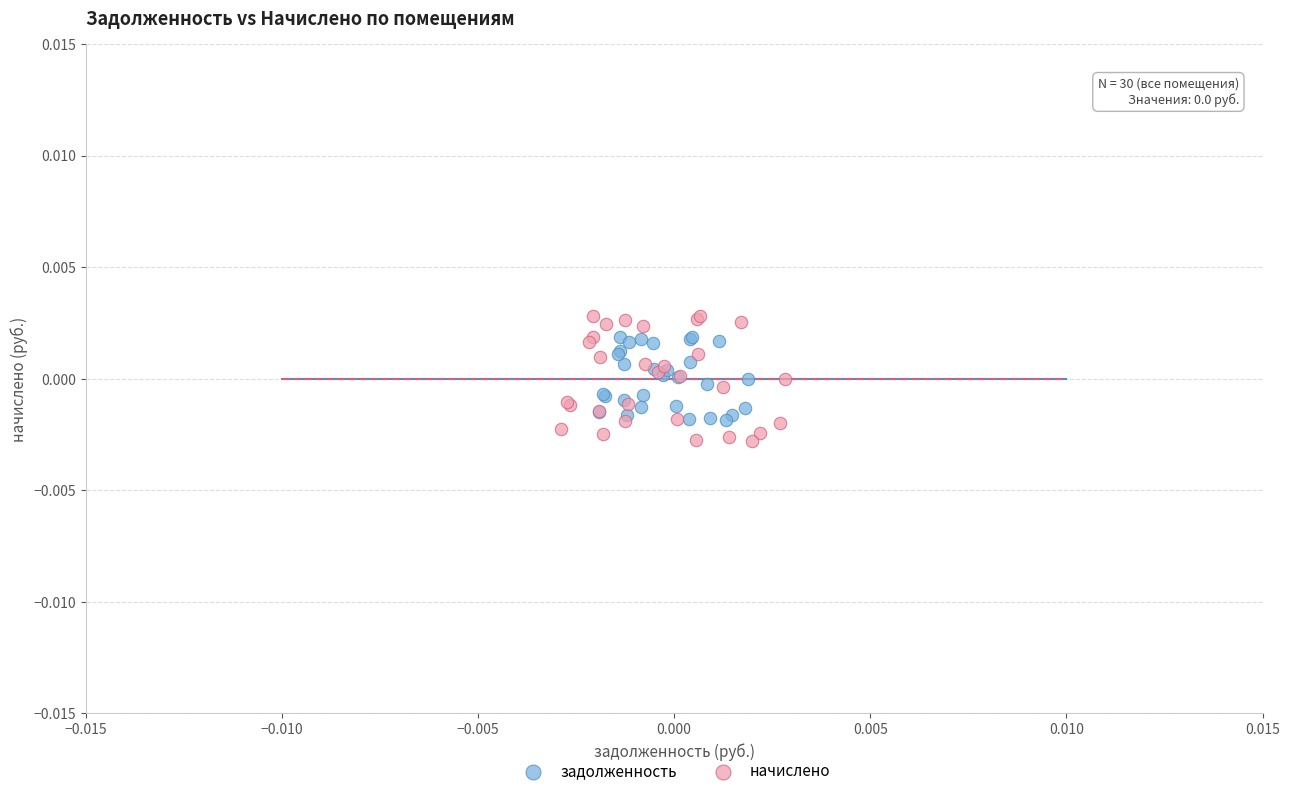

What are all the series names shown in the legend?

задолженность, начислено